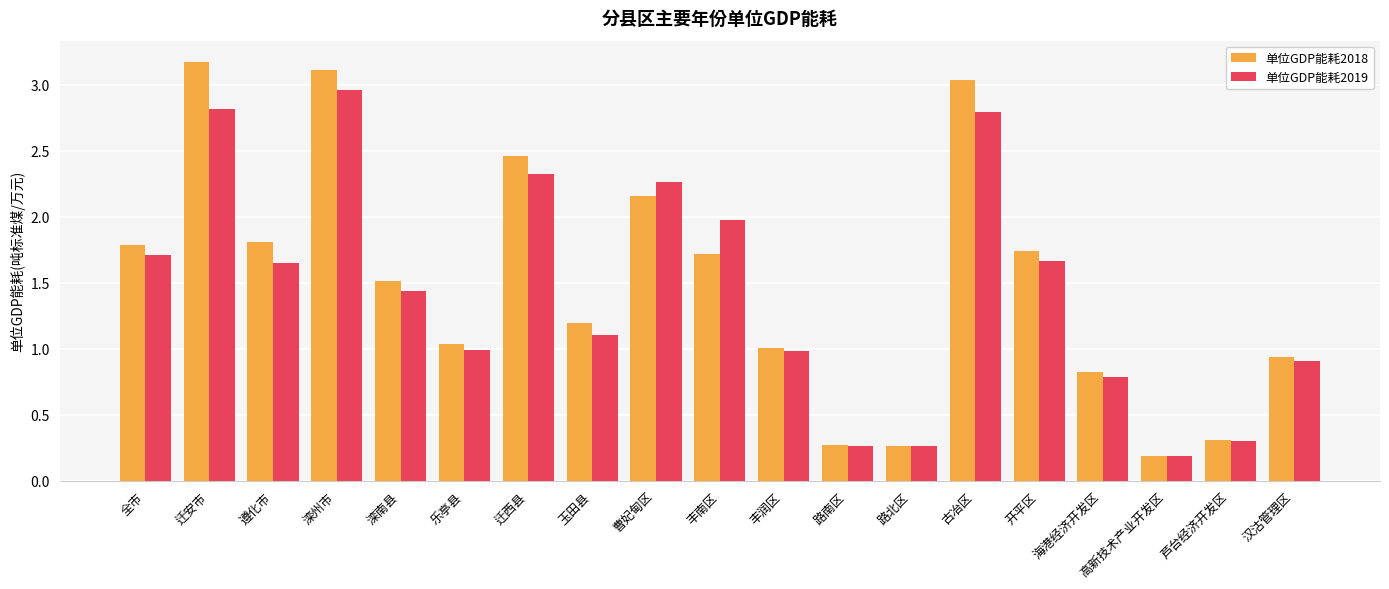

The 单位GDP能耗2018 series shows 0.4 at 汉沽管理区. True or false?

False